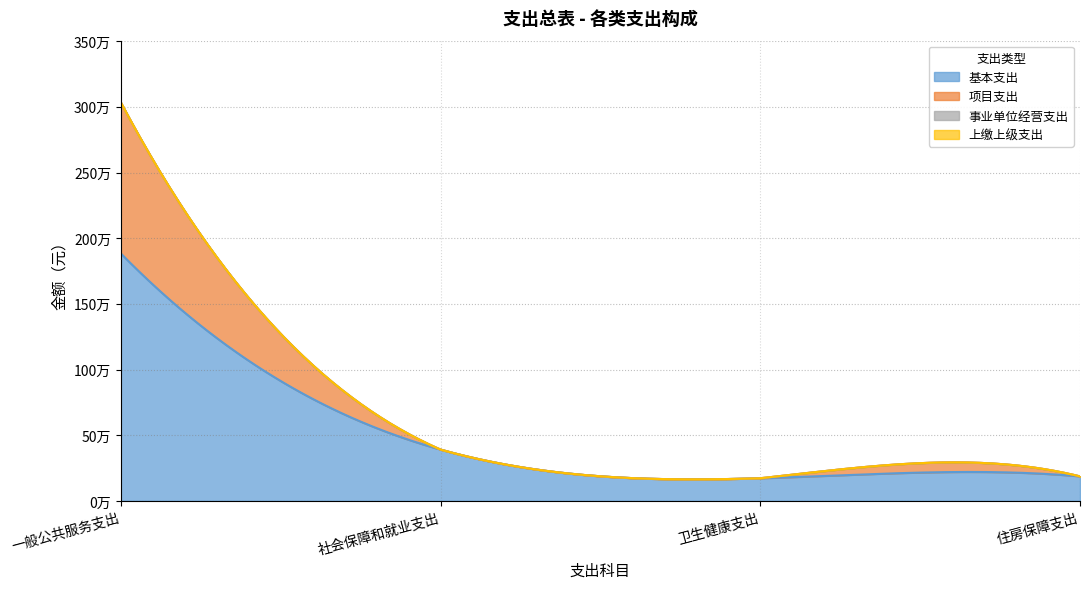

What are all the series names shown in the legend?

基本支出, 项目支出, 事业单位经营支出, 上缴上级支出